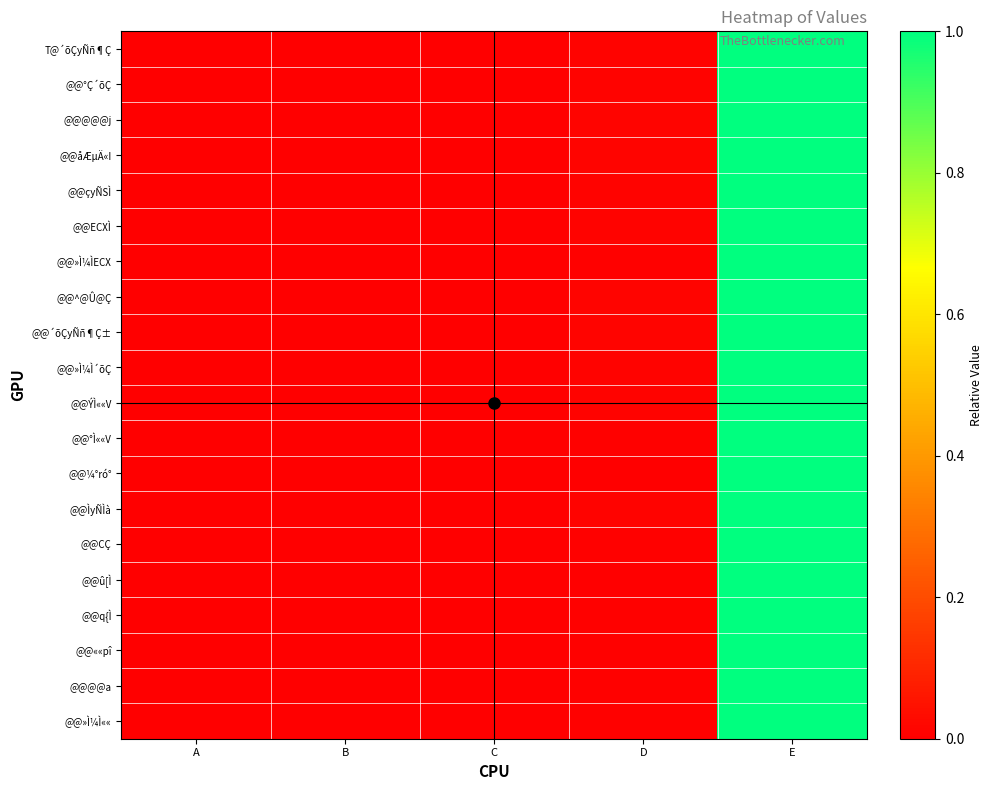

At how many categories does at least one series exceed 0?

5